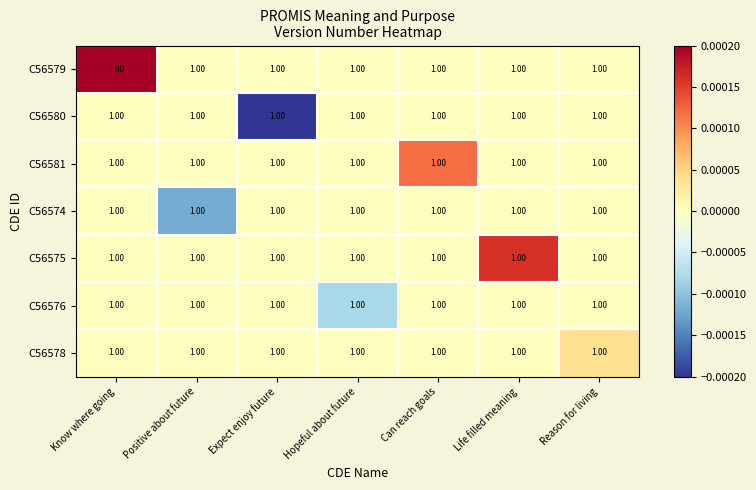

Count the number of categories in the chart.

7